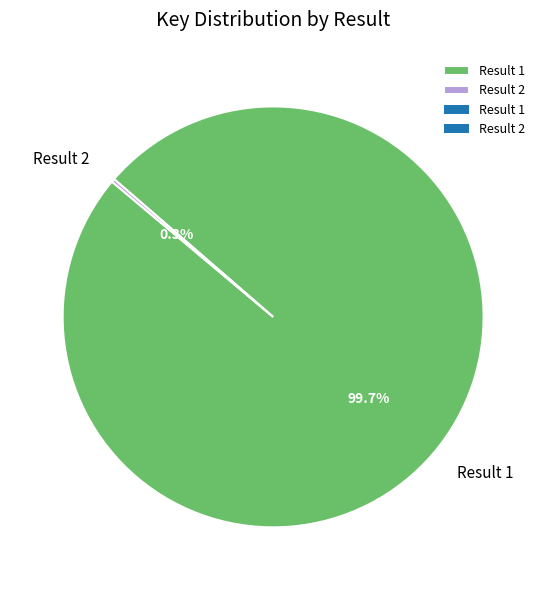

Which category accounts for the majority?

Result 1